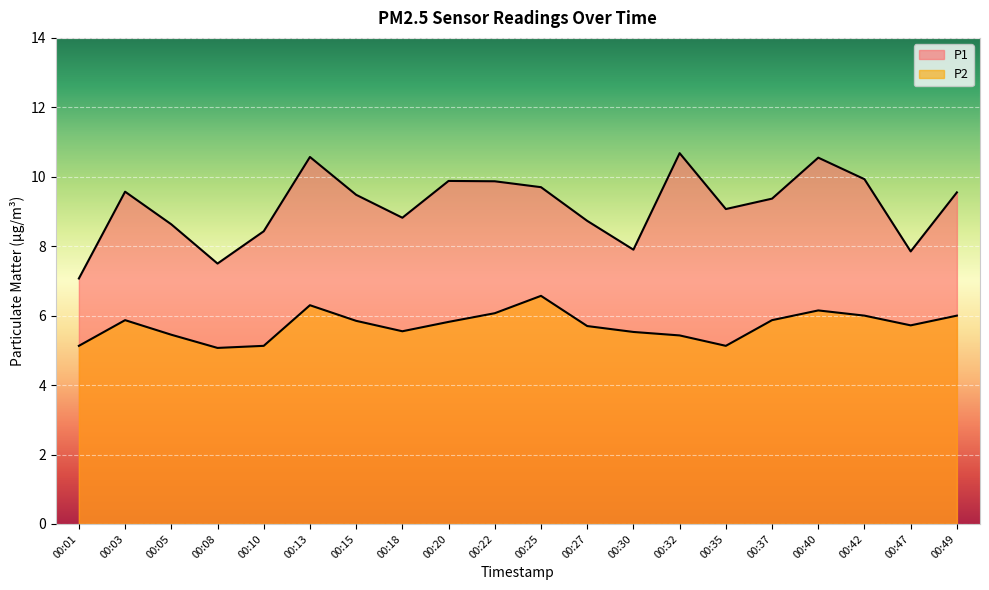

Reading left to right, extract all data points from this chart.

P1: 7.1	9.6	8.6	7.5	8.4	10.6	9.5	8.8	9.9	9.9	9.7	8.7	7.9	10.7	9.1	9.4	10.6	9.9	7.8	9.6
P2: 5.1	5.9	5.5	5.1	5.1	6.3	5.8	5.5	5.8	6.1	6.6	5.7	5.5	5.4	5.1	5.9	6.2	6.0	5.7	6.0